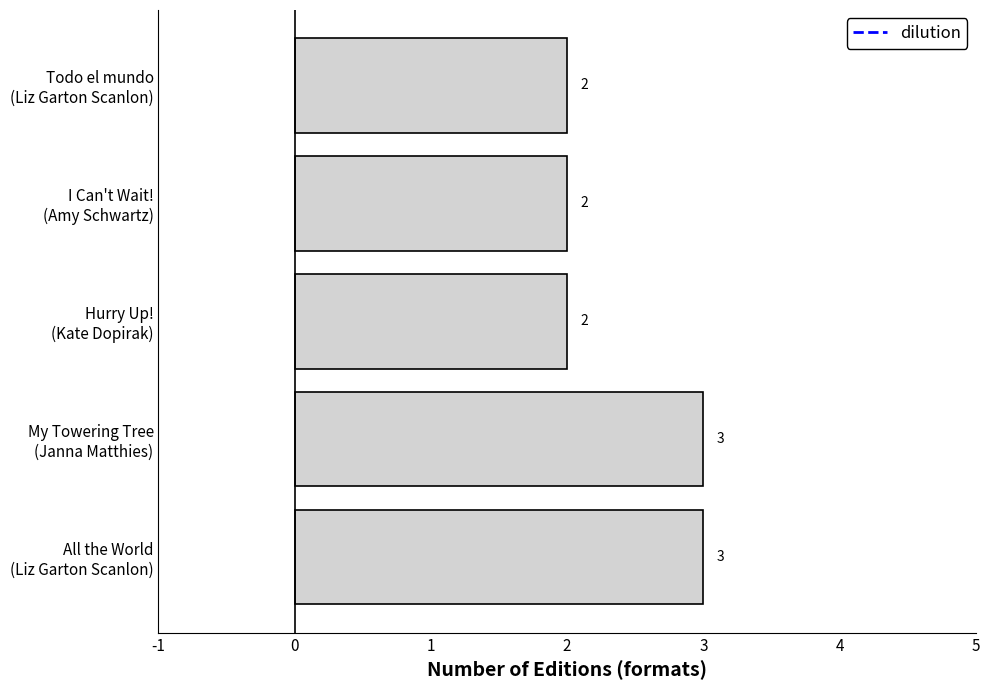

Count the values in the range 2 to 3.

5